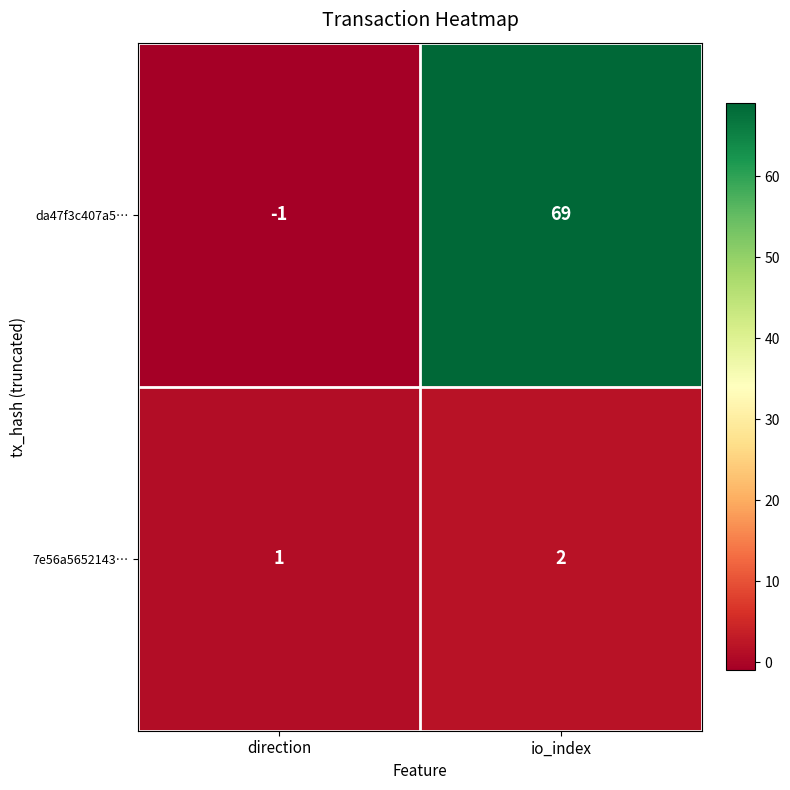

At which category does the chart reach its peak across all series?

io_index